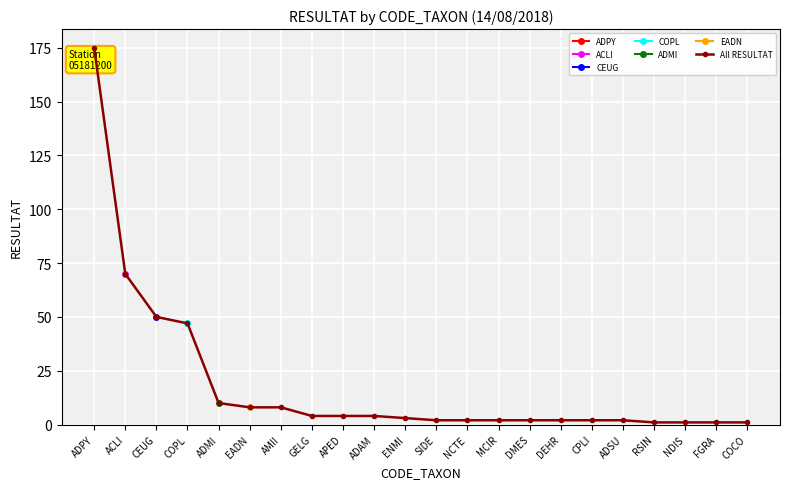

What is the difference between the maximum and minimum values?

174